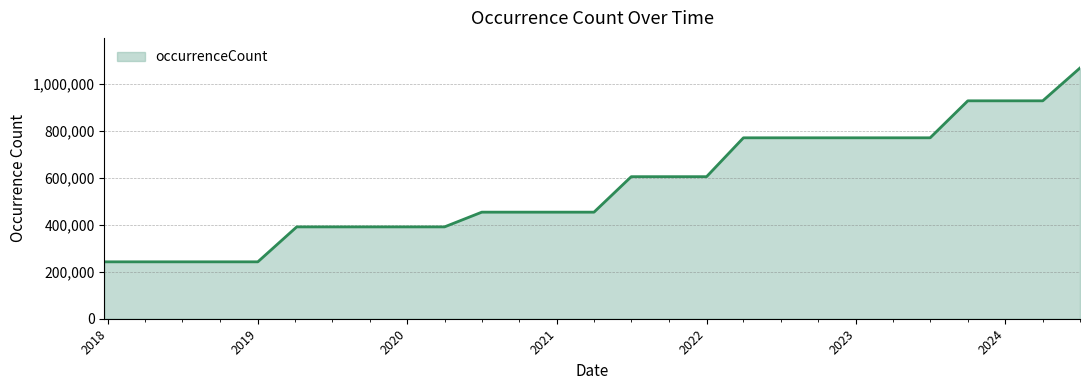

How many distinct data groups are displayed?

1